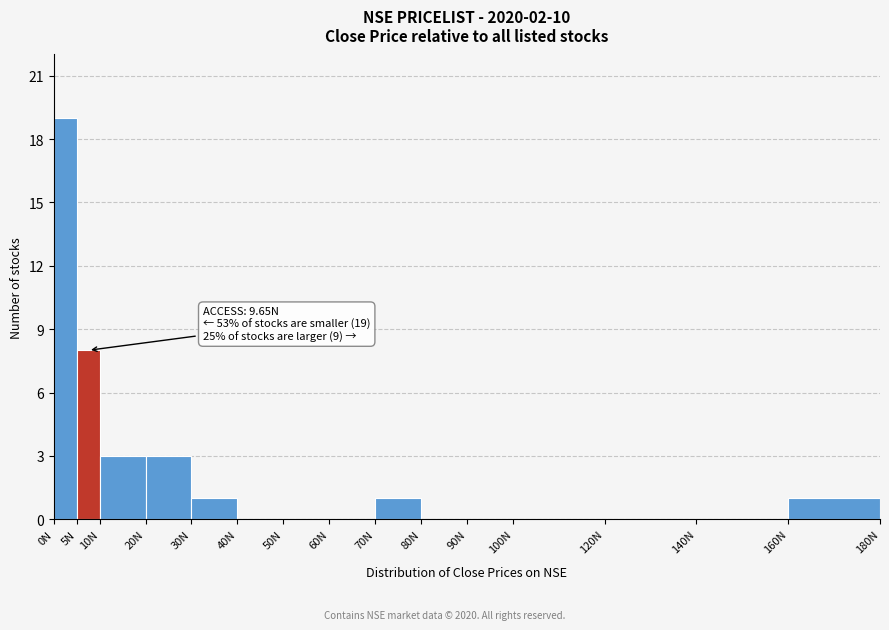

Over which range of the x-axis is the bar tallest?

0 to 5